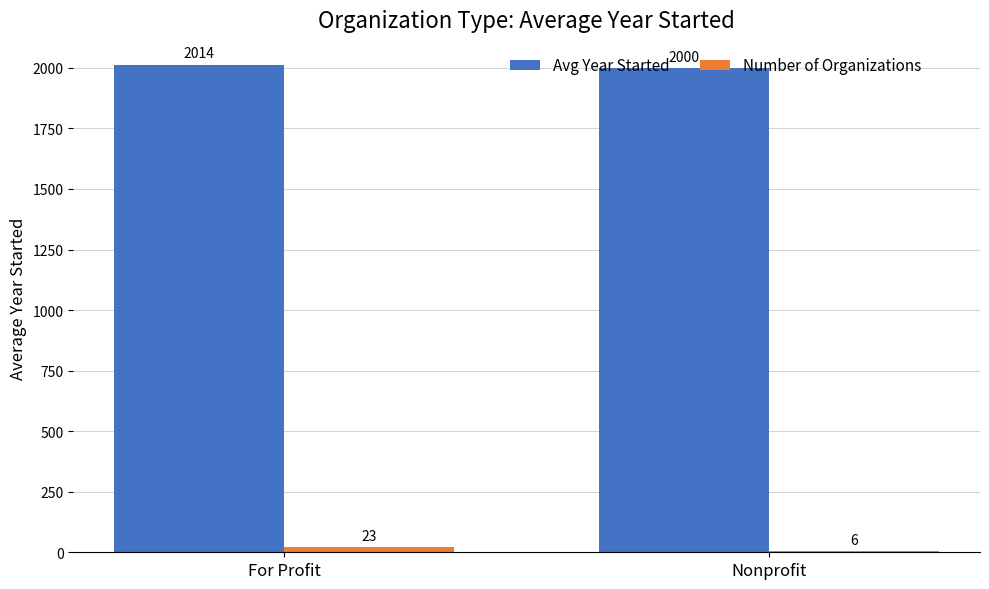

What is the sum of all Number of Organizations values?

29.0